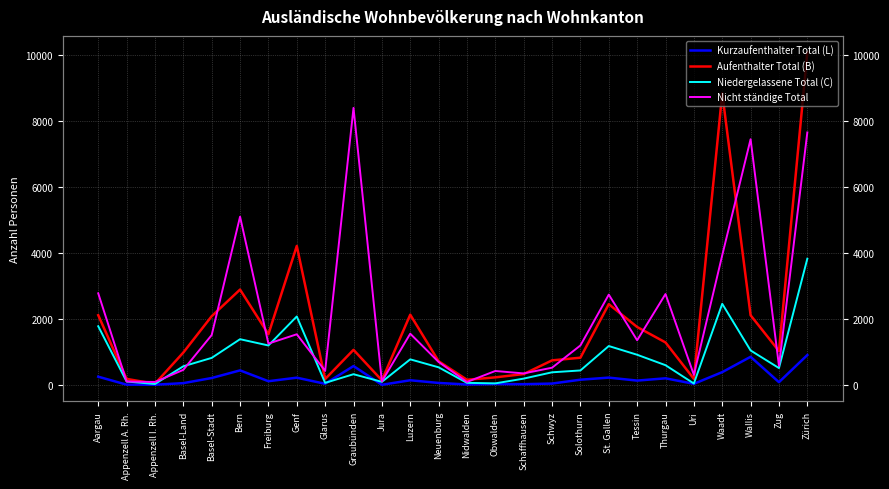

What is the label of the 5th point from the right?

Uri